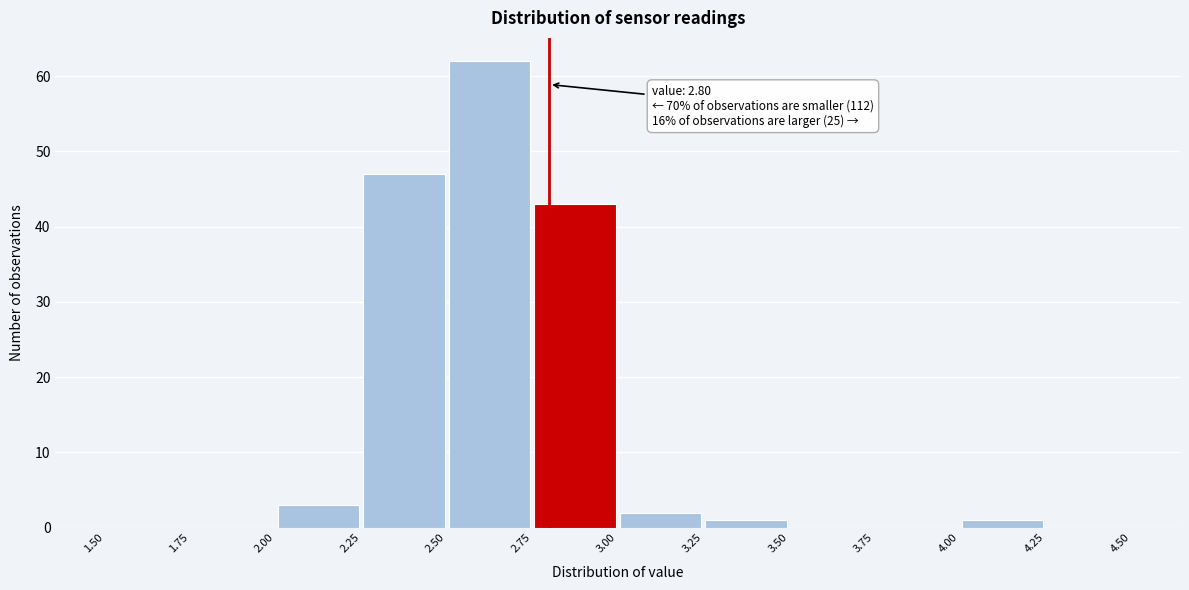

Which range on the x-axis has the tallest bar?

2.50 to 2.75